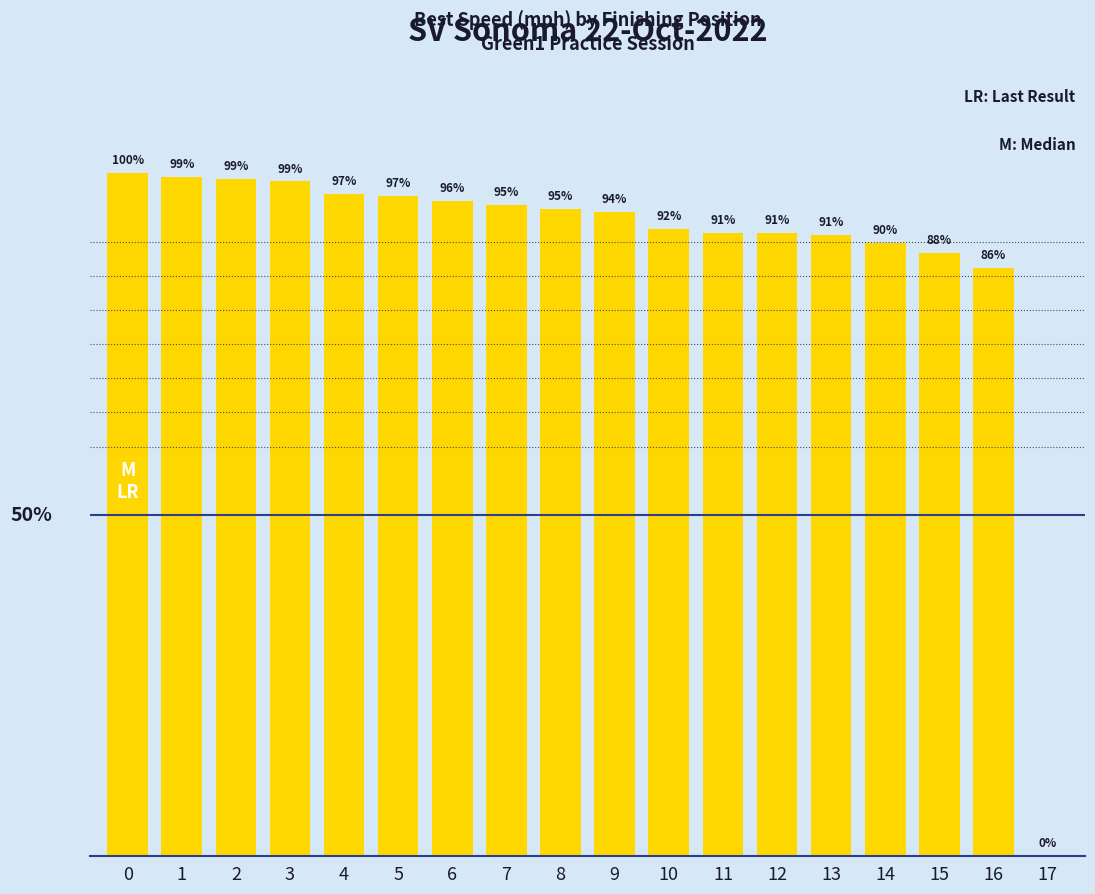

What is the ratio of the value at 8 to the value at 10?

1.0